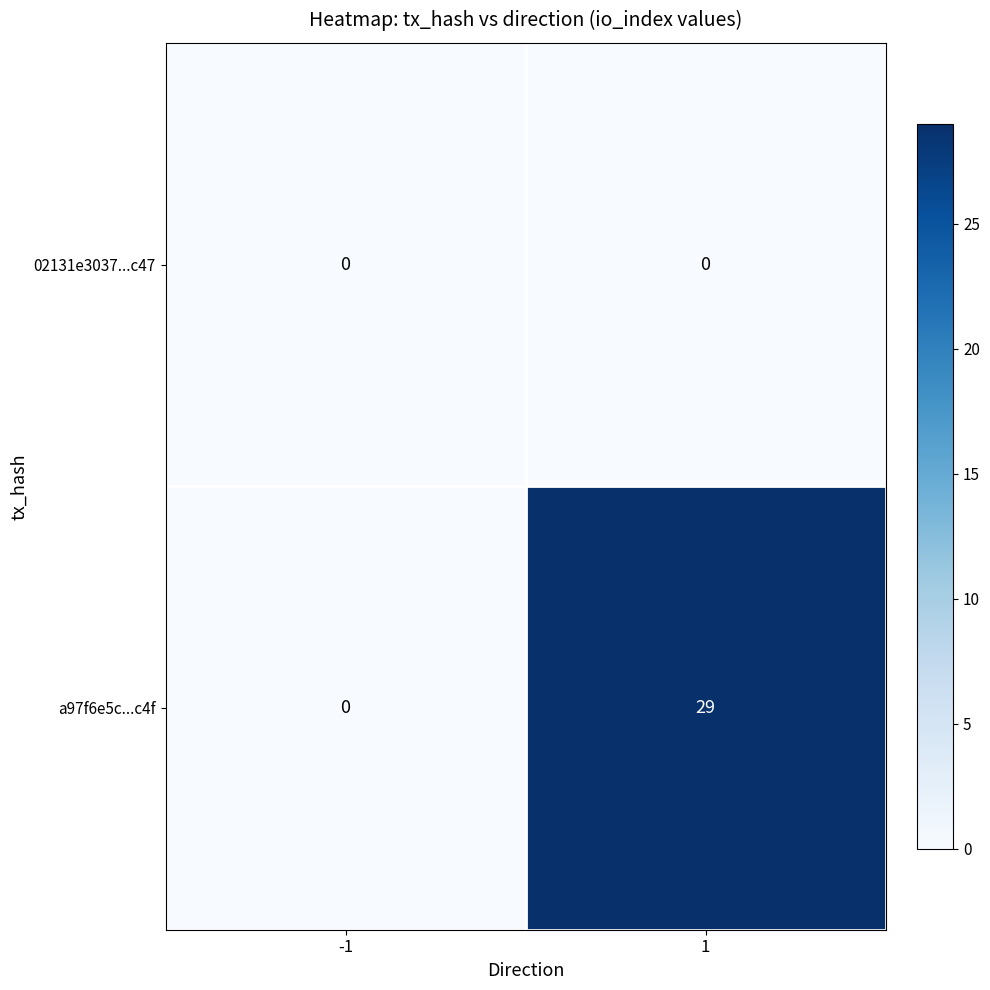

Rank the series at 1 from highest to lowest value.

a97f6e5c...c4f, 02131e3037...c47